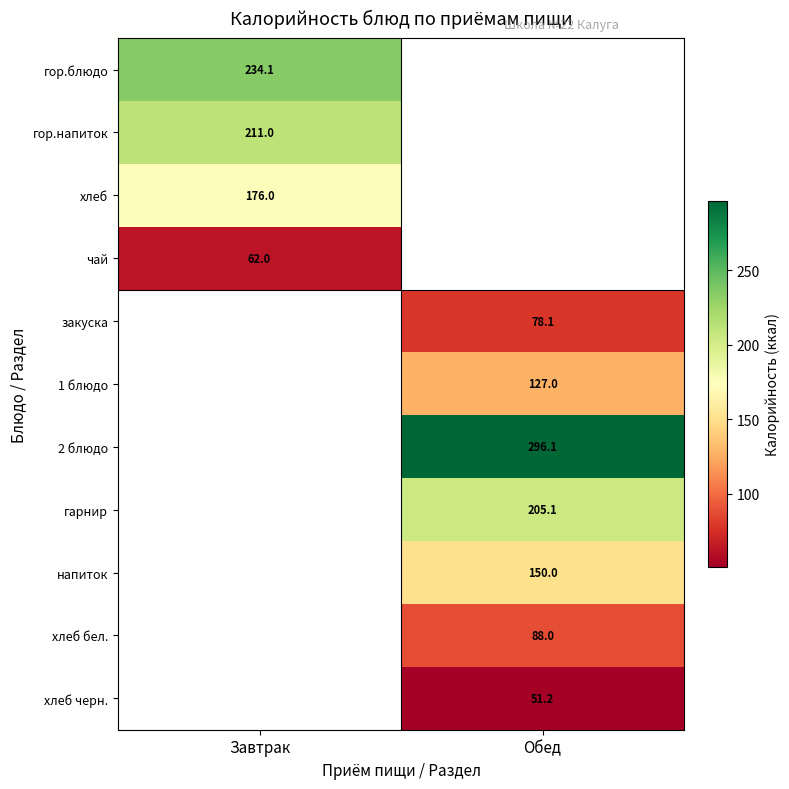

Is the value of закуска at Обед greater than the value of чай at Завтрак?

Yes